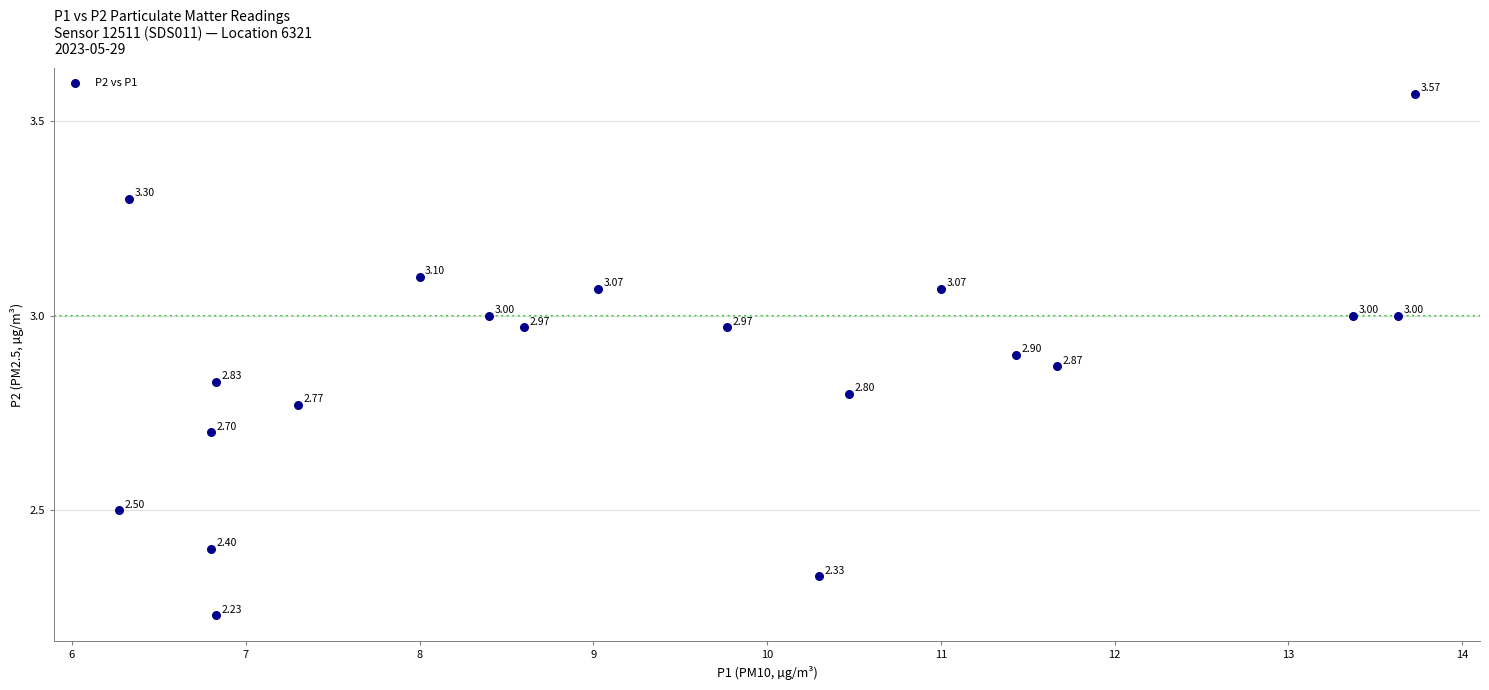

What is the range of X values (max minus min)?

7.5